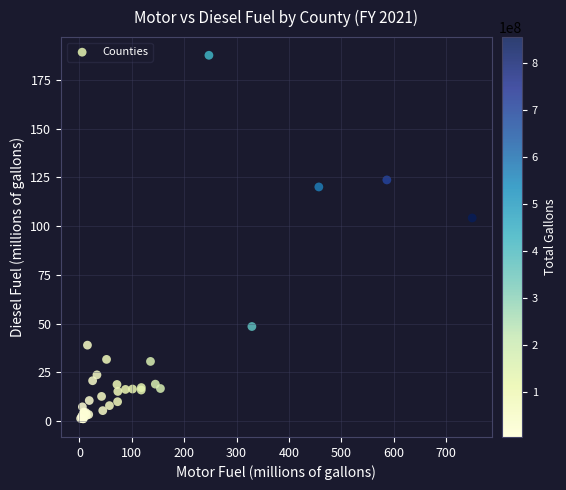

What Y value in the scatter plot is closest to 94?

104.2